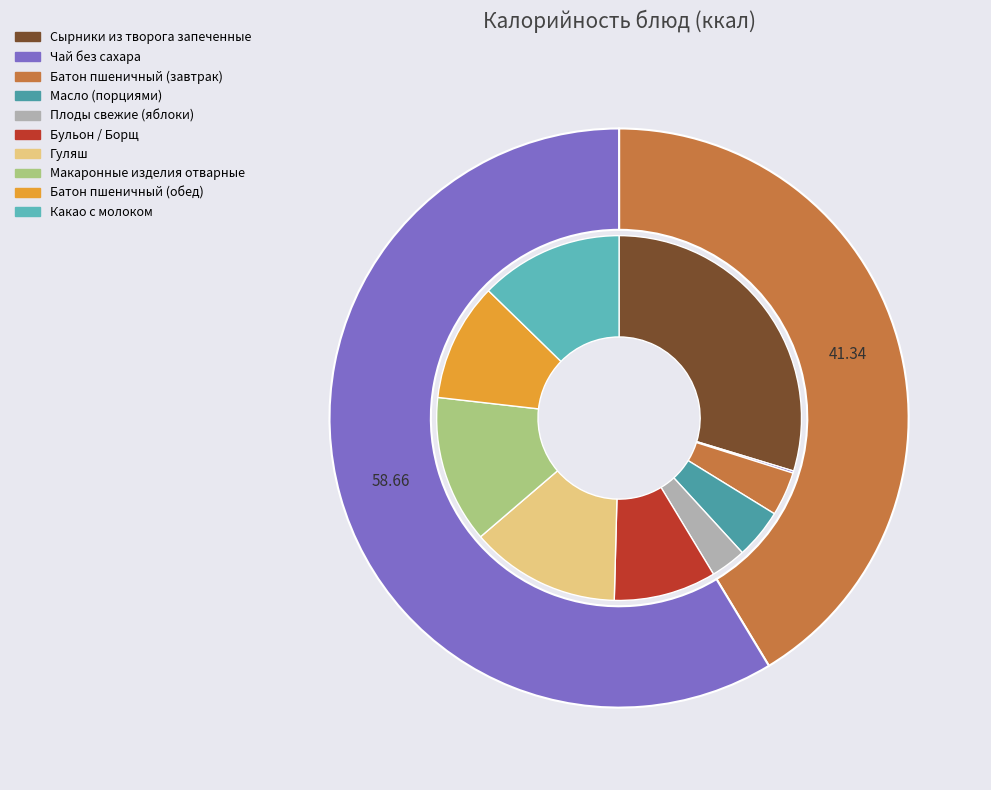

To the nearest percent, what is the difference between the largest and smallest slice percentages?

30%